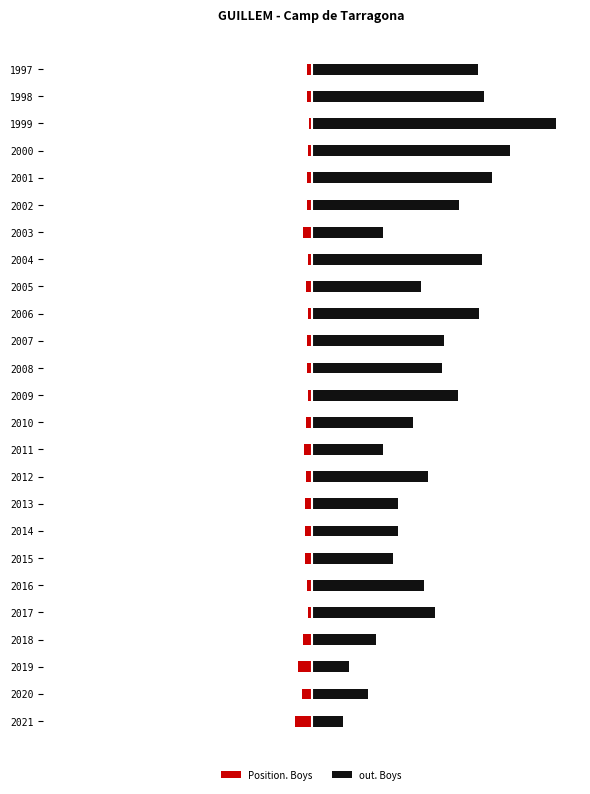

At how many categories does at least one series exceed 0?

25